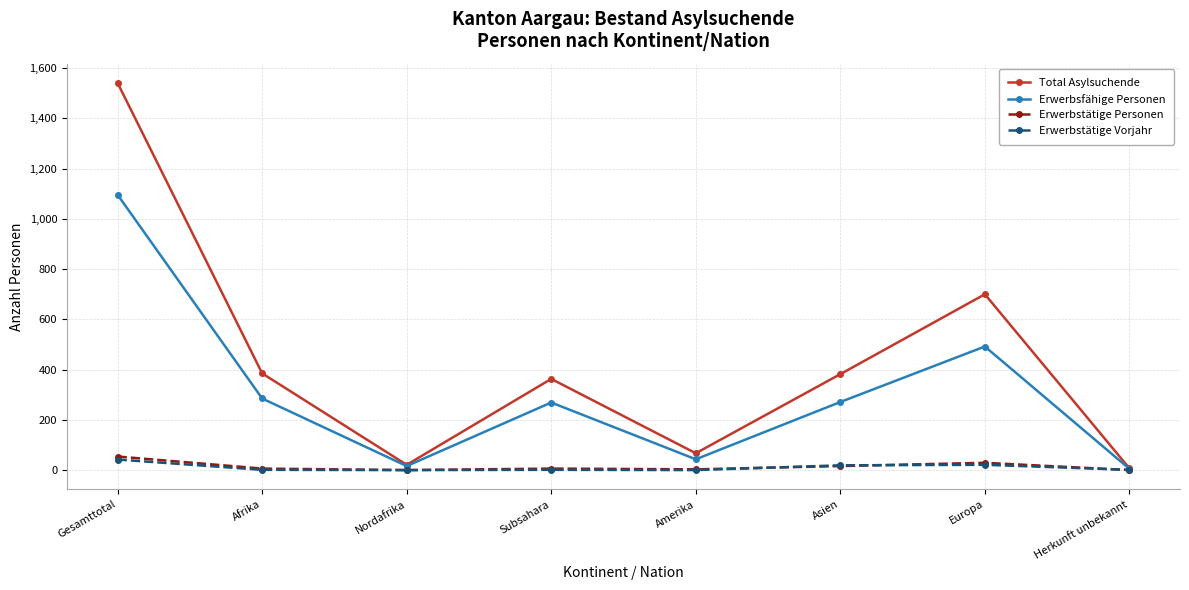

Where is the first local maximum for Total Asylsuchende?

Subsahara